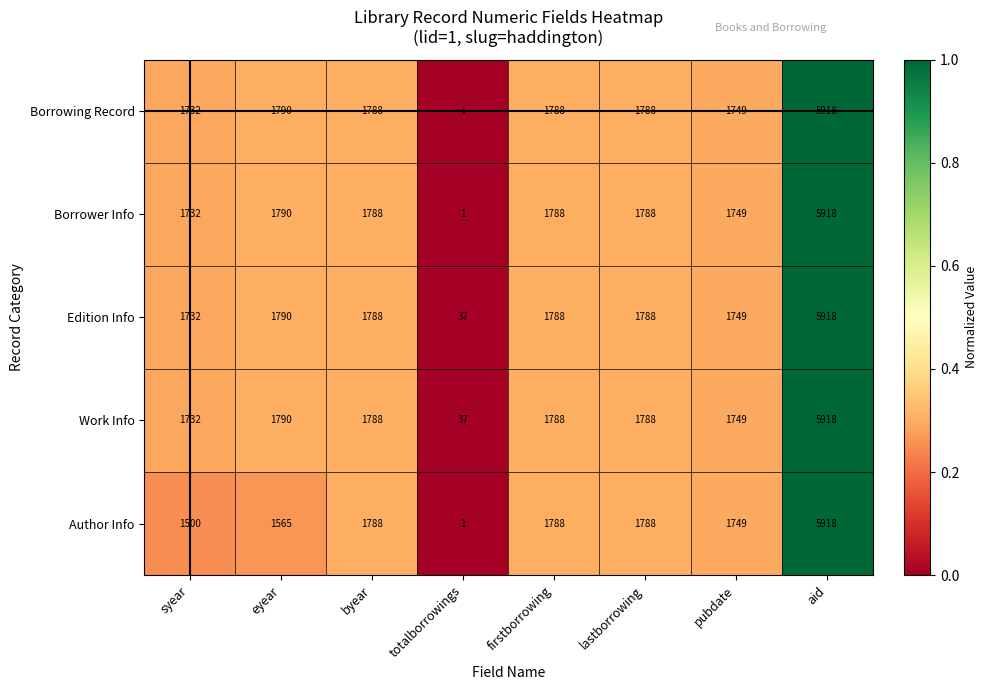

Where does the Borrowing Record series first go above 1788?

eyear